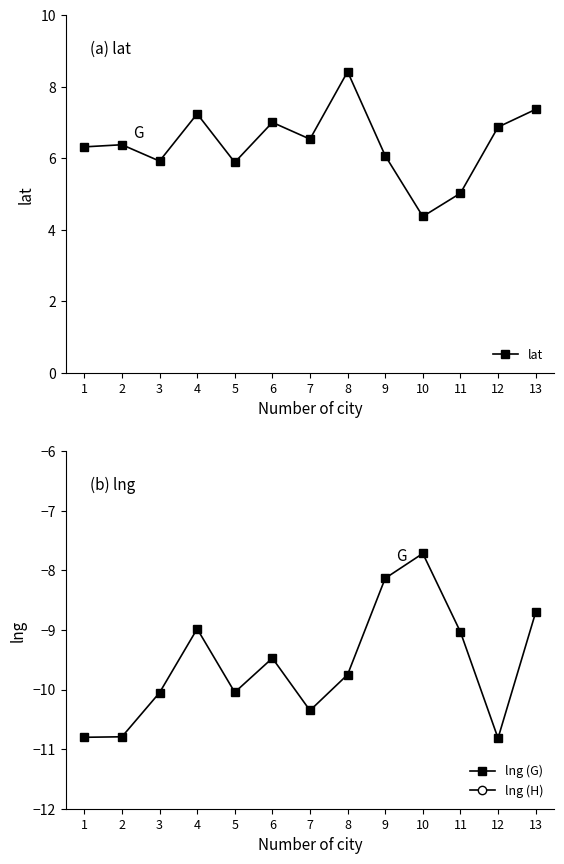

At which category is the sum across all series the highest?

8